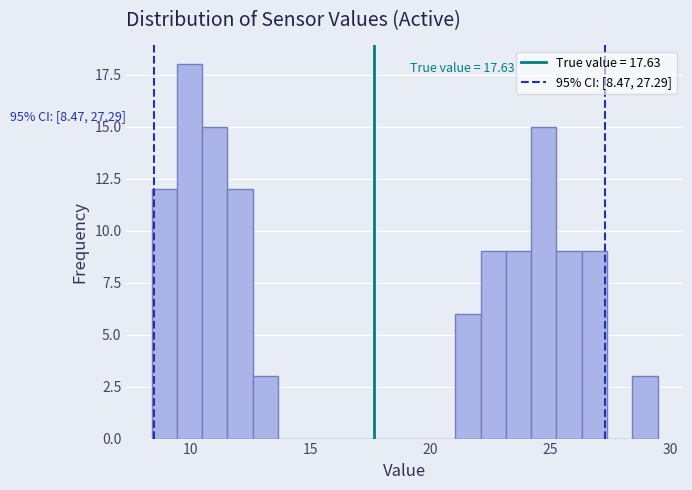

Read against the x-axis, roughly where is the centre of the tallest bar?

10.0